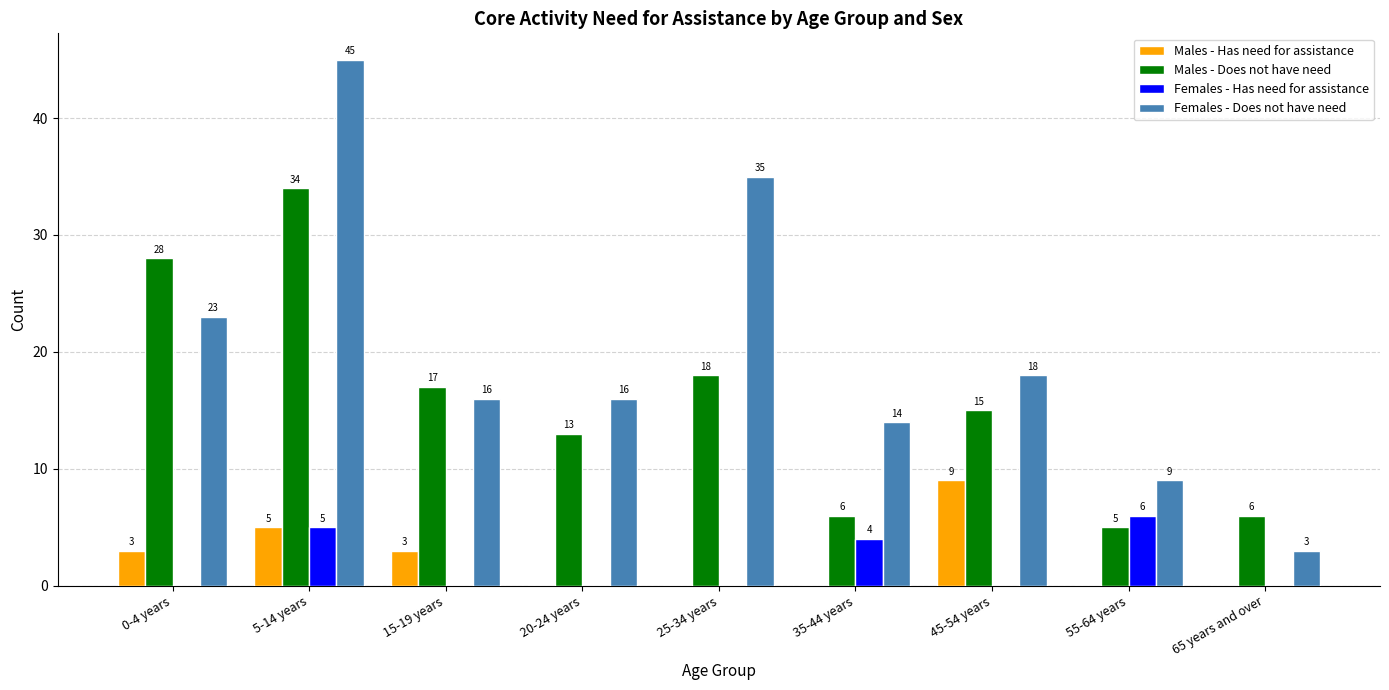

At which category is the sum across all series the highest?

5-14 years